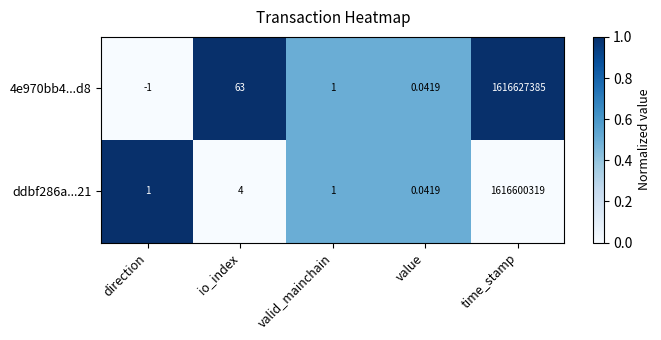

Between direction and value, which series saw the biggest shift?

4e970bb4...d8